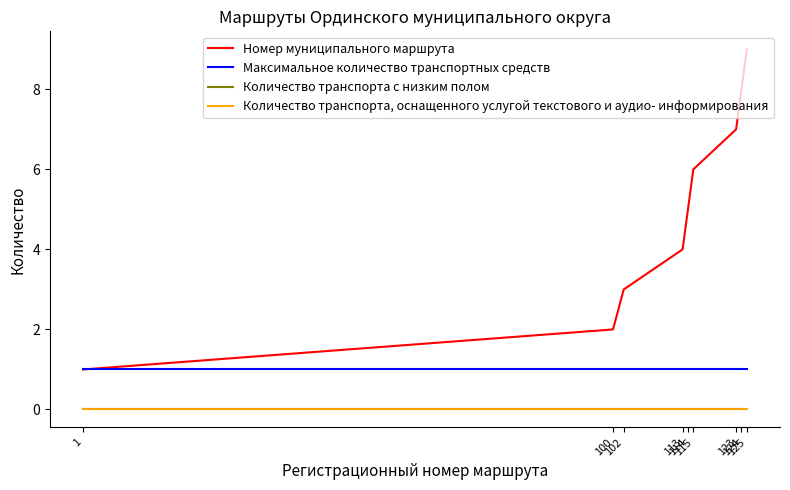

True or false: Максимальное количество транспортных средств and Номер муниципального маршрута intersect in this chart.

False